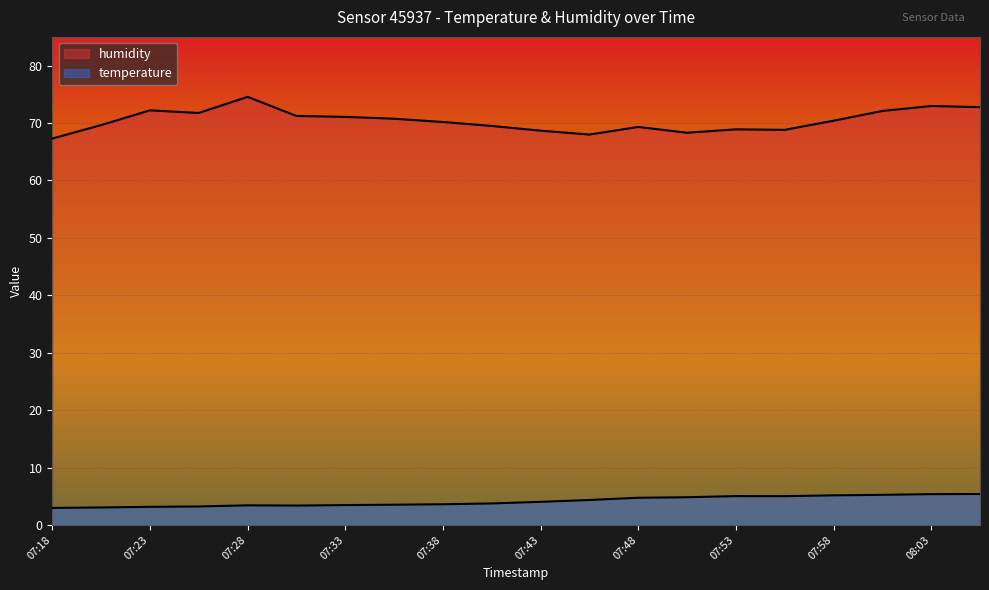

Between 07:33 and 07:50, which series saw the biggest shift?

humidity